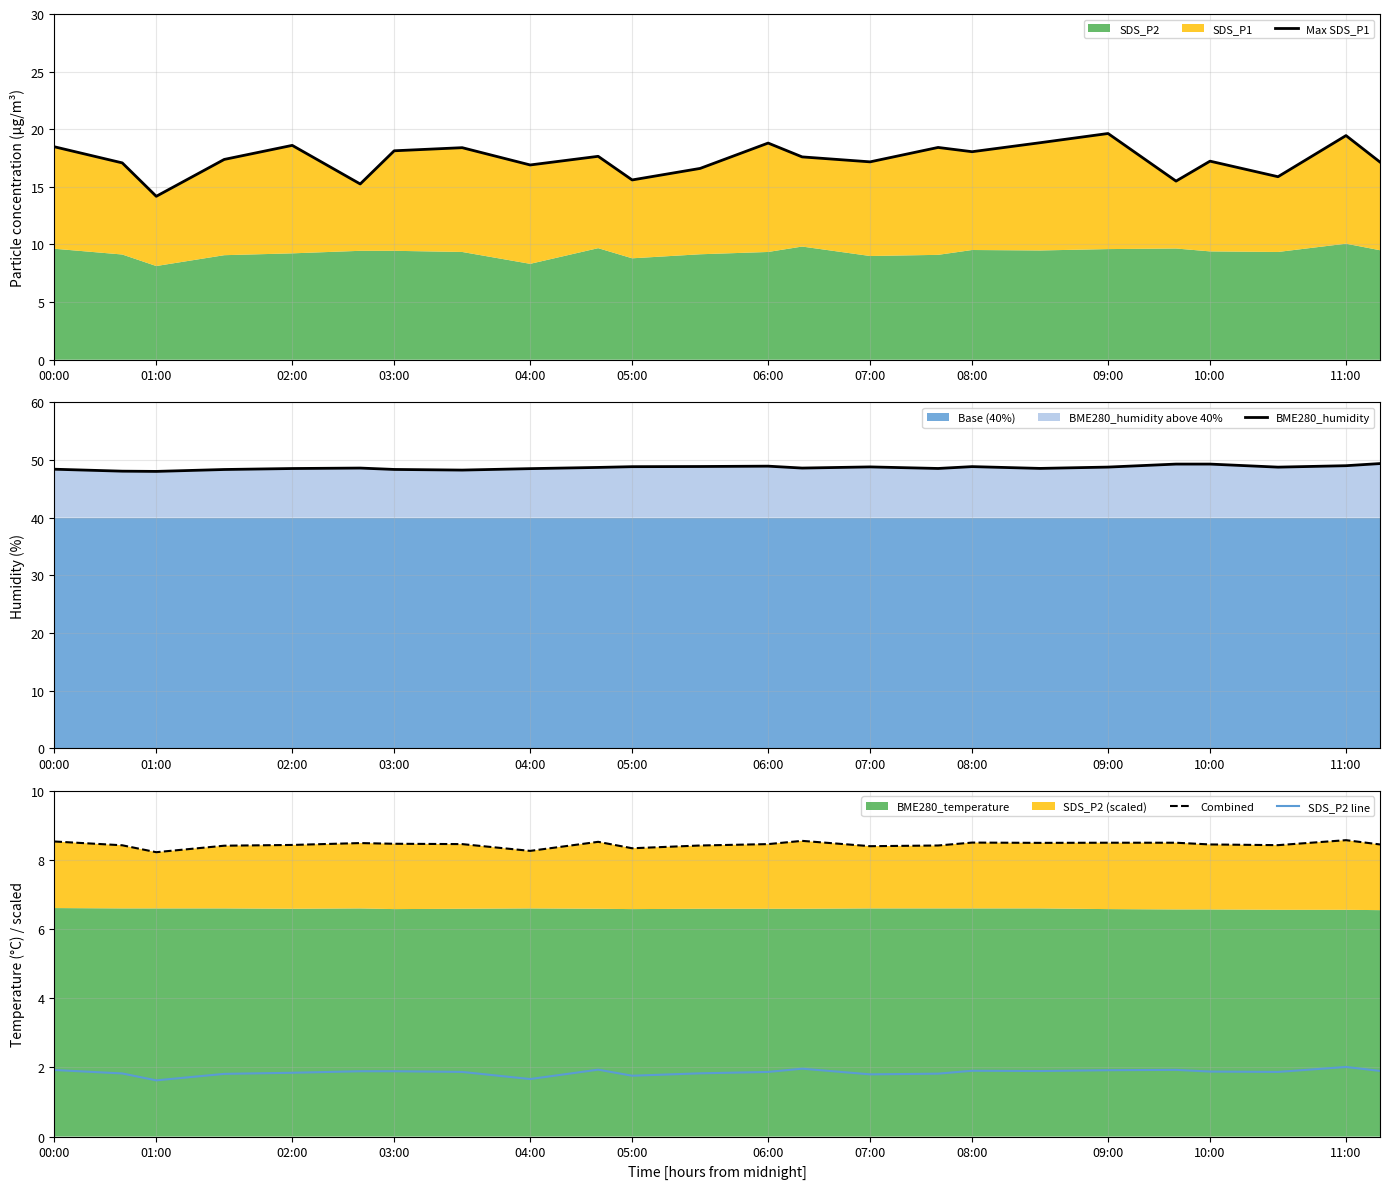

True or false: Combined has more than 0 interior local peaks.

True